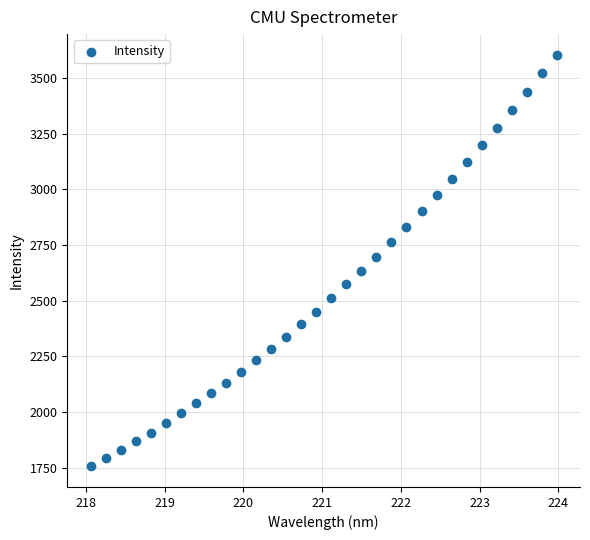

What is the range of Y values (max minus min)?

1850.2